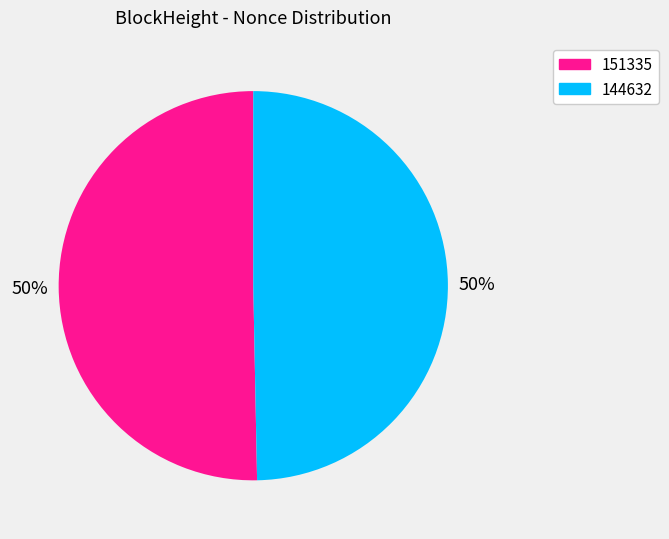

To the nearest percent, what portion does 151335 represent?

50%